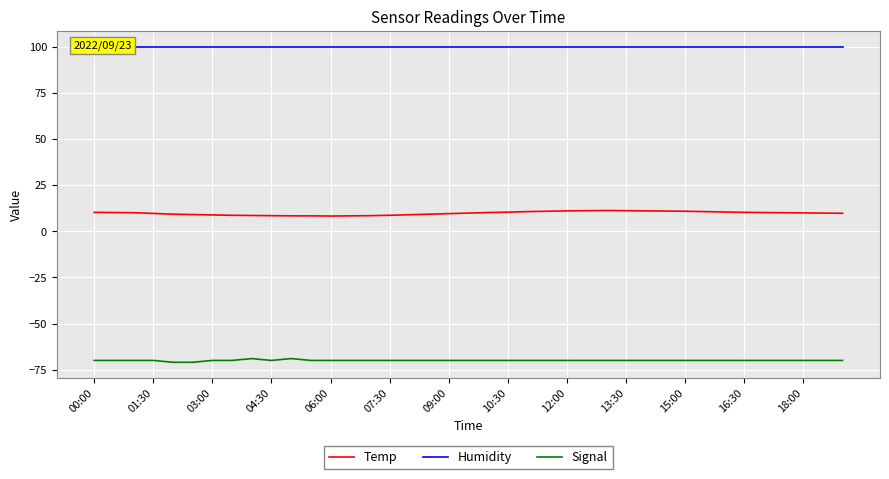

True or false: Temp has a value of 15.5 at 04:30.

False